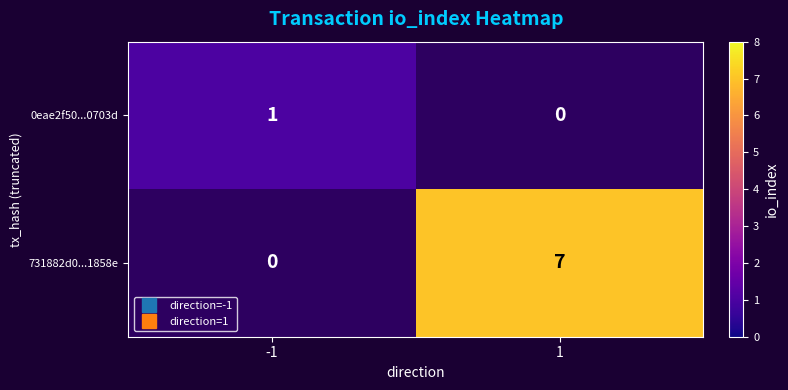

Is the value of 0eae2f50...0703d at 1 greater than the value of 731882d0...1858e at -1?

No